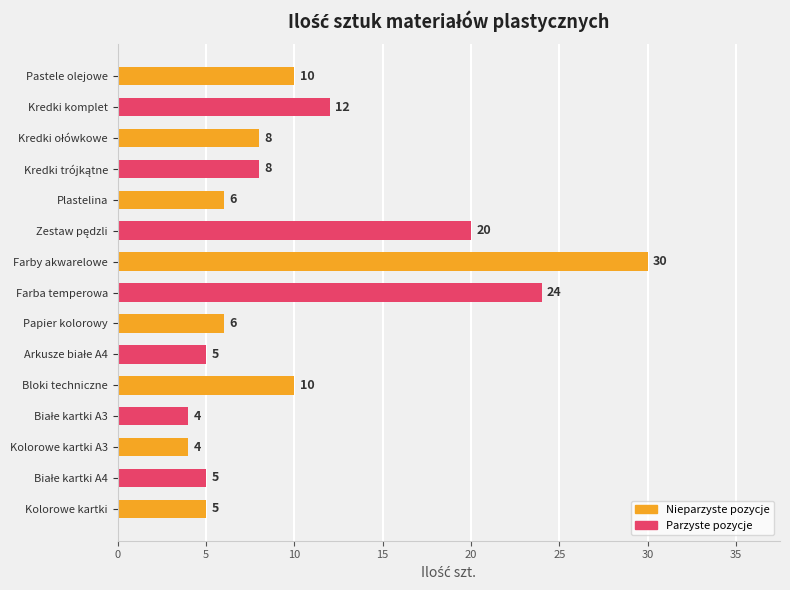

Reading left to right, what are all the values shown in this chart?

Kolorowe kartki=5	Białe kartki A4=5	Kolorowe kartki A3=4	Białe kartki A3=4	Bloki techniczne=10	Arkusze białe A4=5	Papier kolorowy=6	Farba temperowa=24	Farby akwarelowe=30	Zestaw pędzli=20	Plastelina=6	Kredki trójkątne=8	Kredki ołówkowe=8	Kredki komplet=12	Pastele olejowe=10